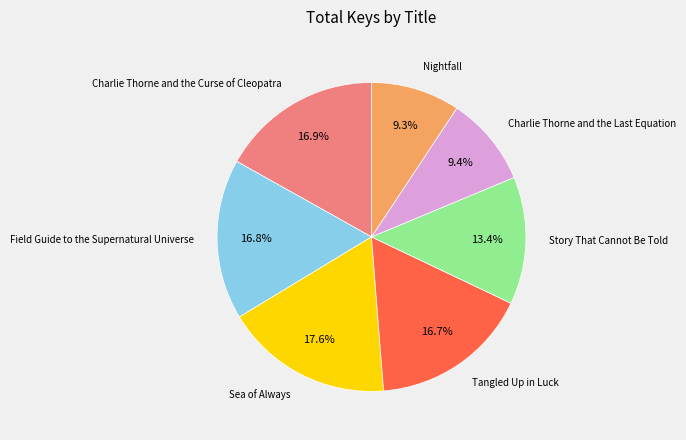

Does any single category account for the majority?

No